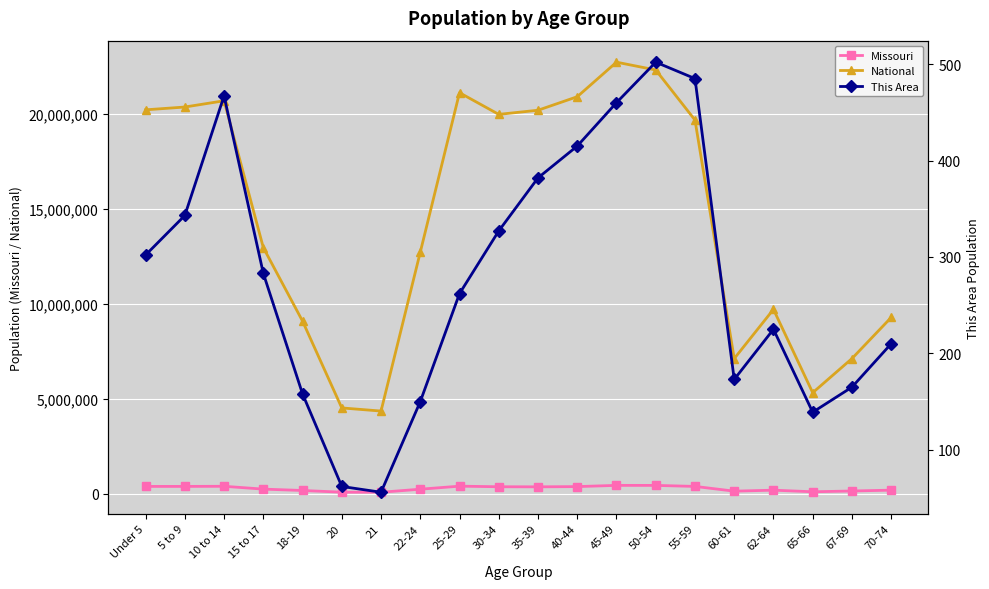

How many lines are shown in the chart?

3